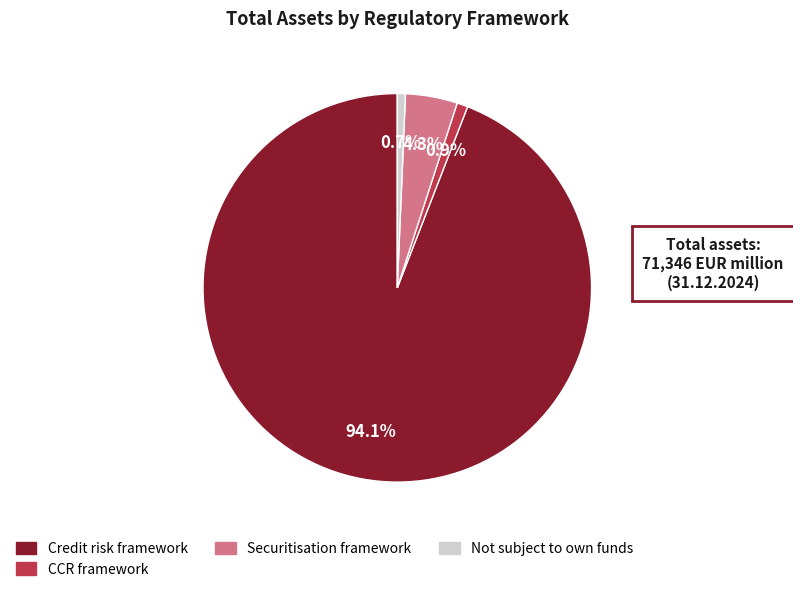

Does any single category account for the majority?

Yes